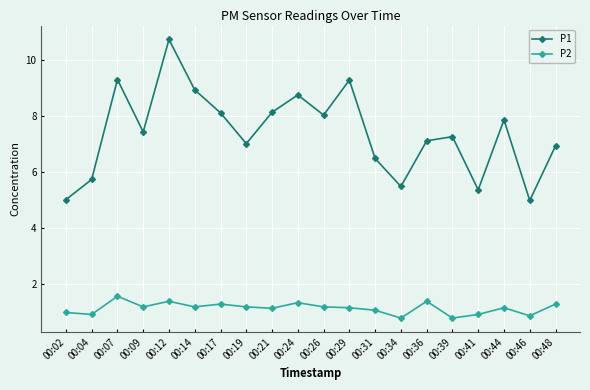

Which series has the largest range (max minus min)?

P1